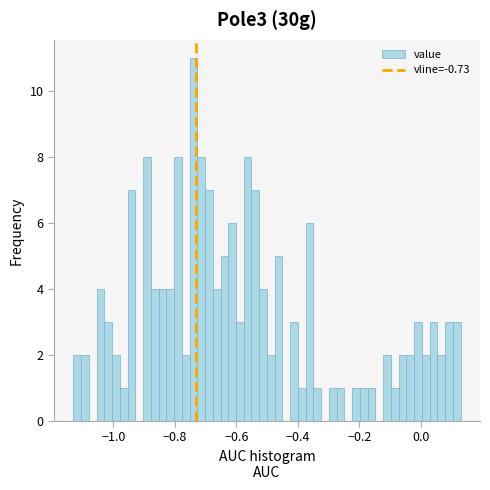

Around what value on the x-axis is the tallest bar? Give the approximate position of its centre, as read against the axis.

-0.74